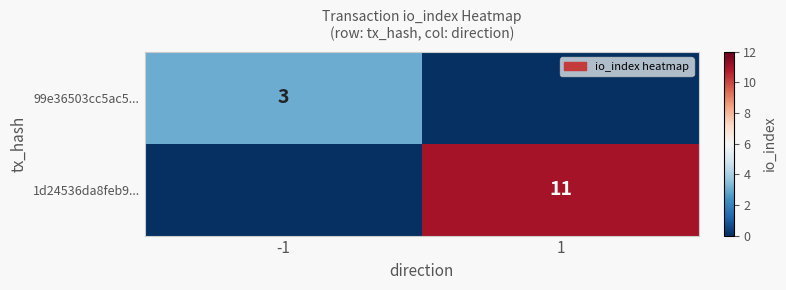

Is it true that 99e36503cc5ac5... equals 4 at -1?

False